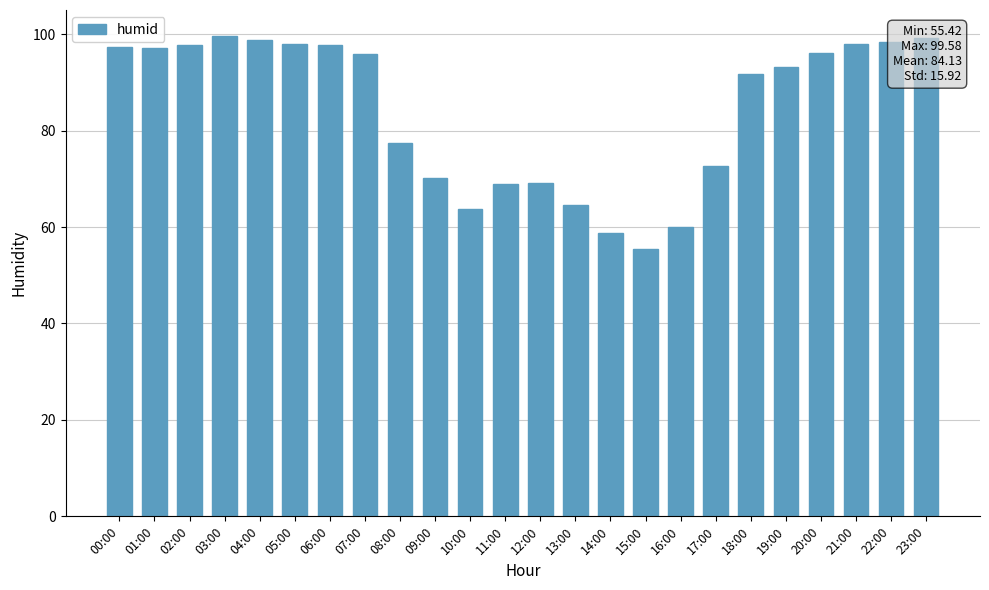

Between 03:00 and 15:00, which is larger?

03:00